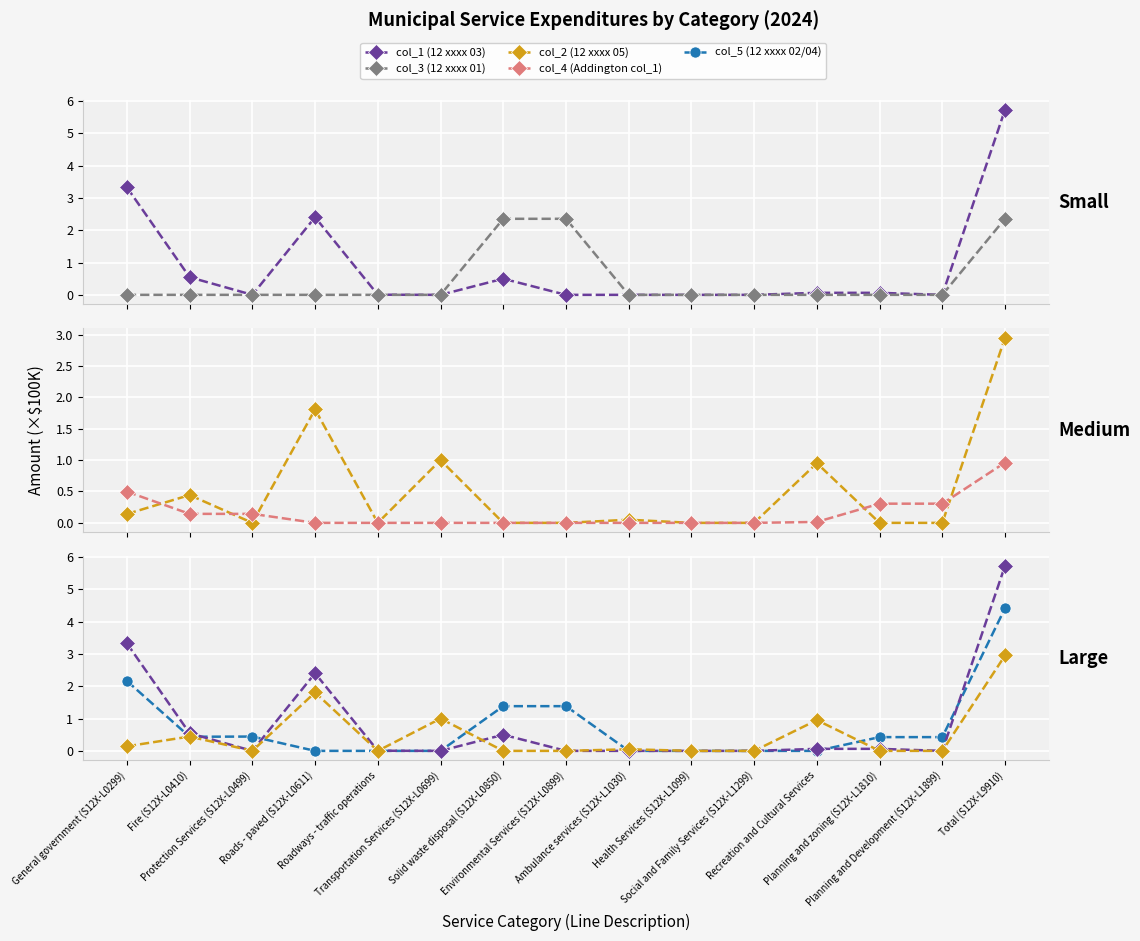

True or false: col_4 (Addington col_1) and col_1 (12 xxxx 03) cross at least once.

True